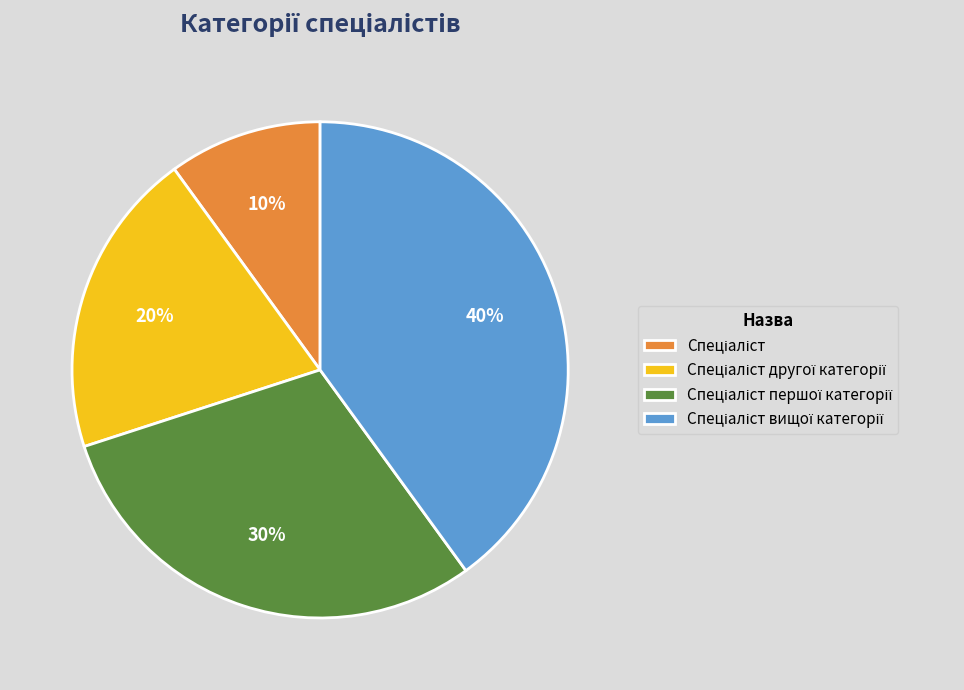

To the nearest percent, what is the difference between the largest and smallest slice percentages?

30%